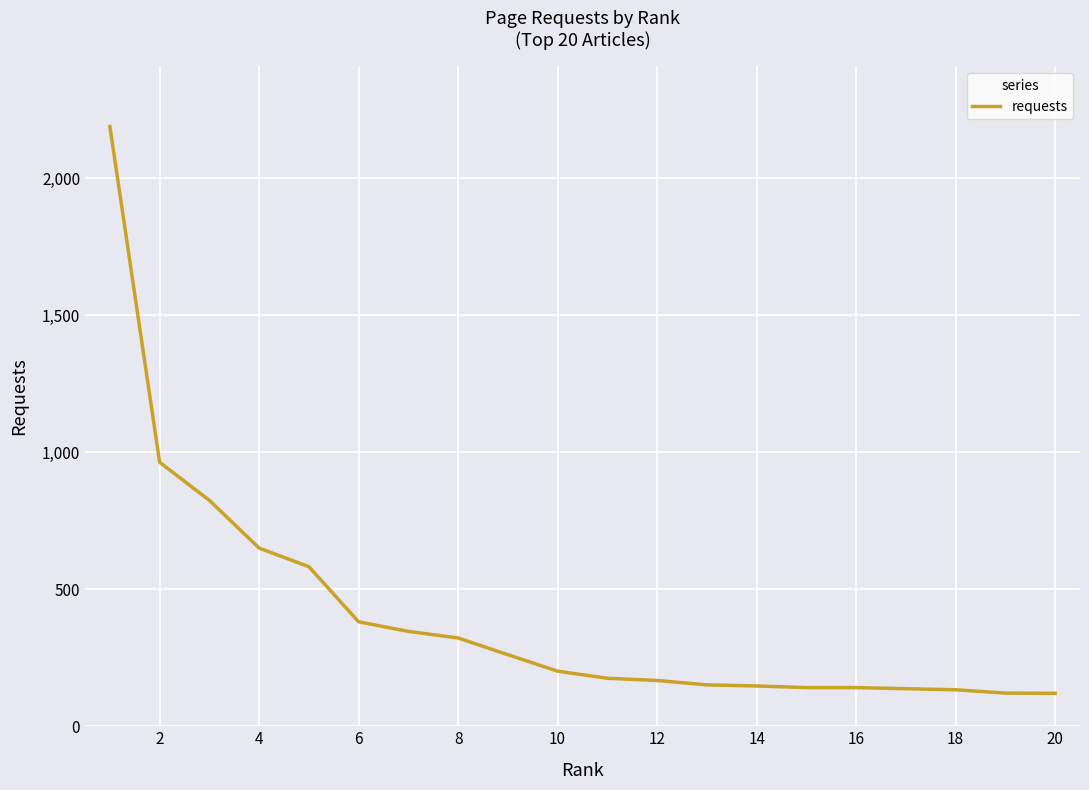

What is the greatest value displayed?

2188